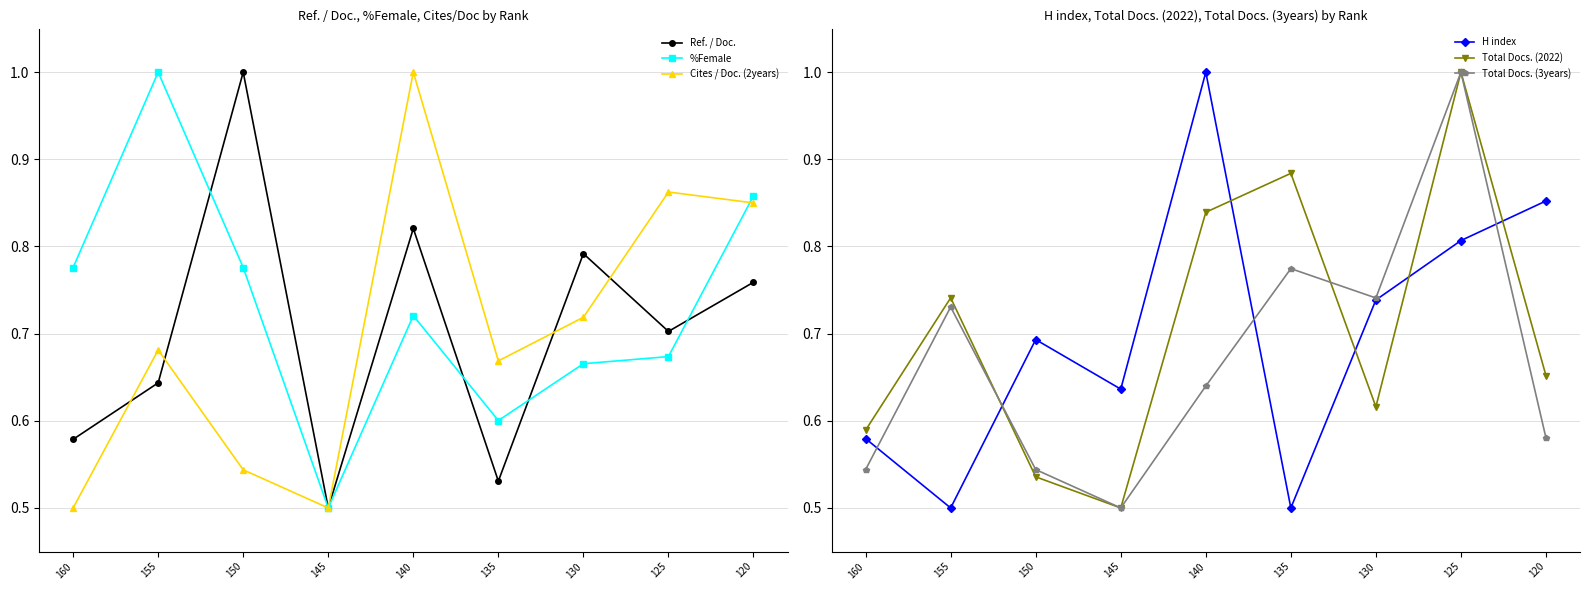

What is the value of the Ref. / Doc. point at the 2nd from the left?

0.6